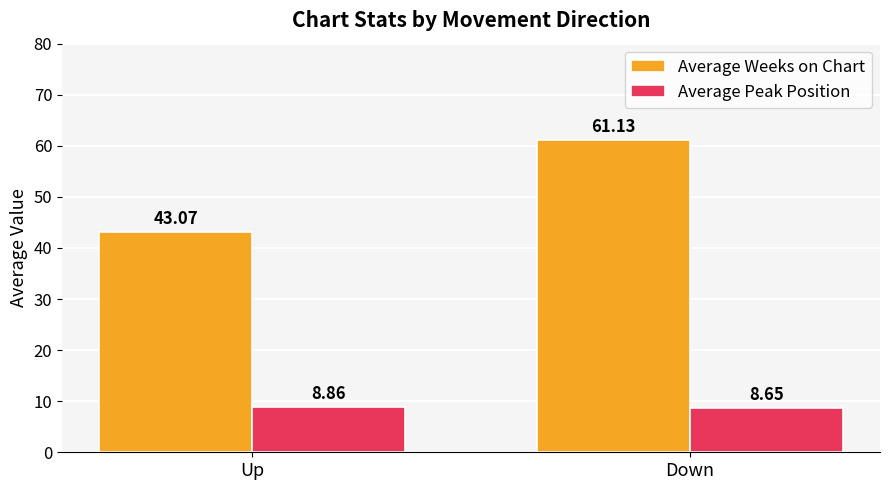

List the series in order of their peak value, highest first.

Average Weeks on Chart, Average Peak Position